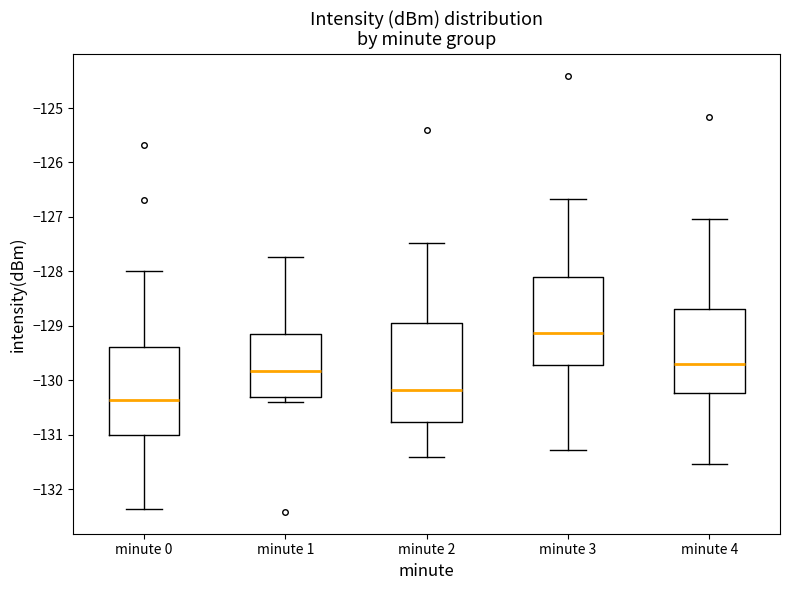

Which box has the lowest median line?

minute 0